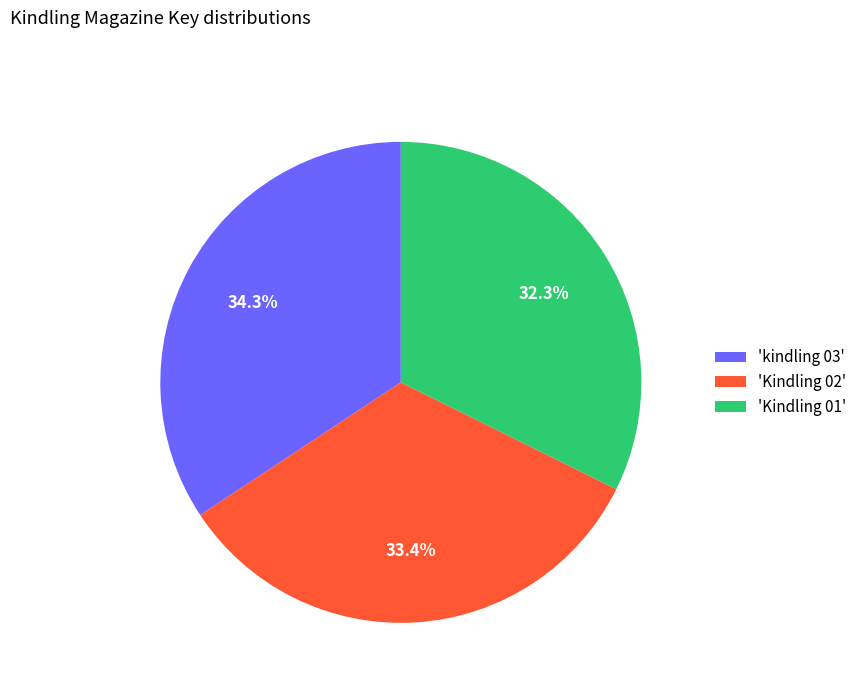

What portion of the pie excludes 'Kindling 02'?

66.6%